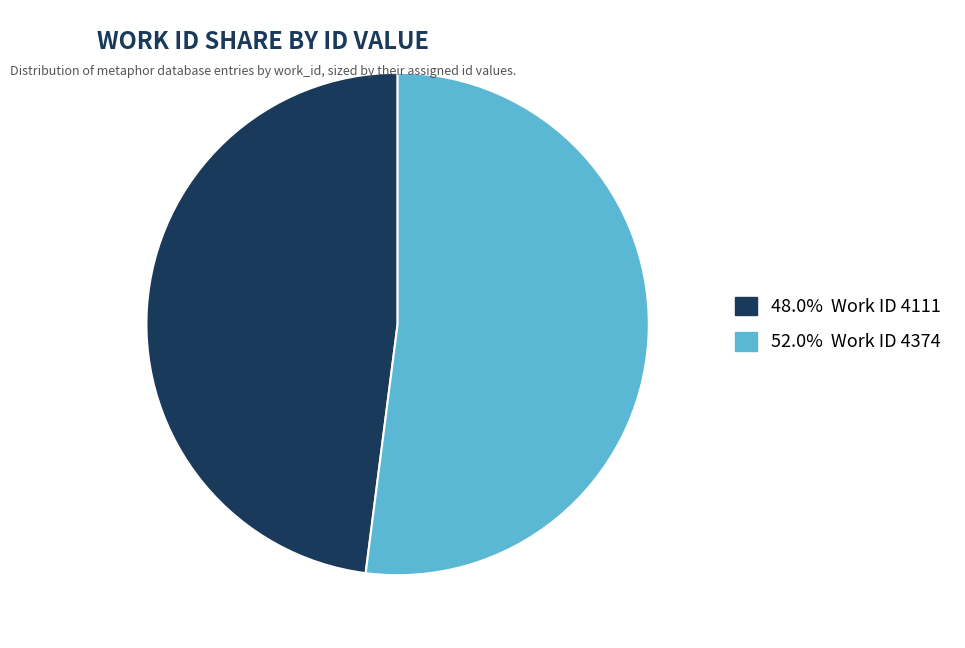

Does any single category account for the majority?

Yes